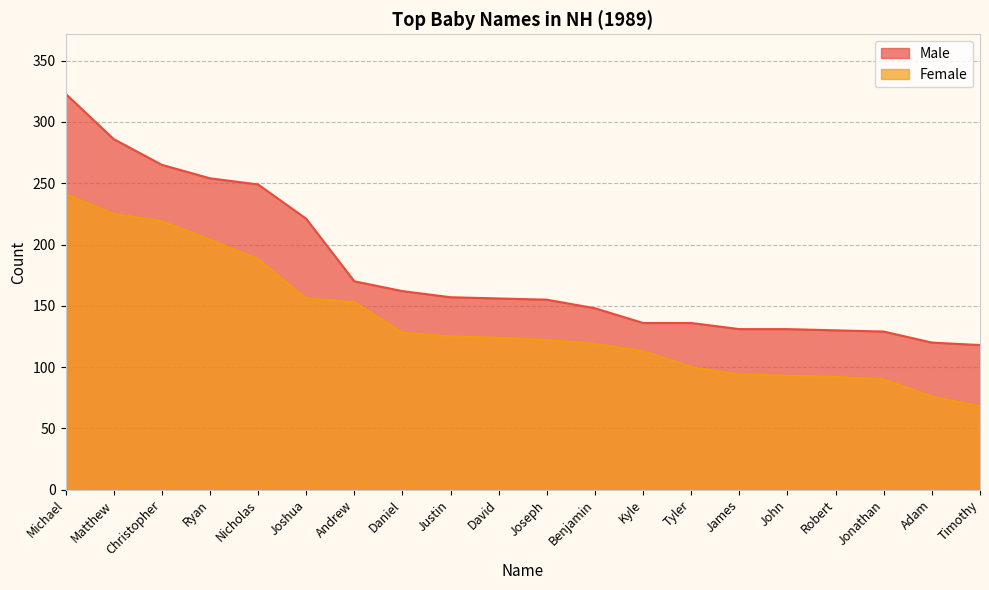

True or false: Female and Male cross at least once.

False